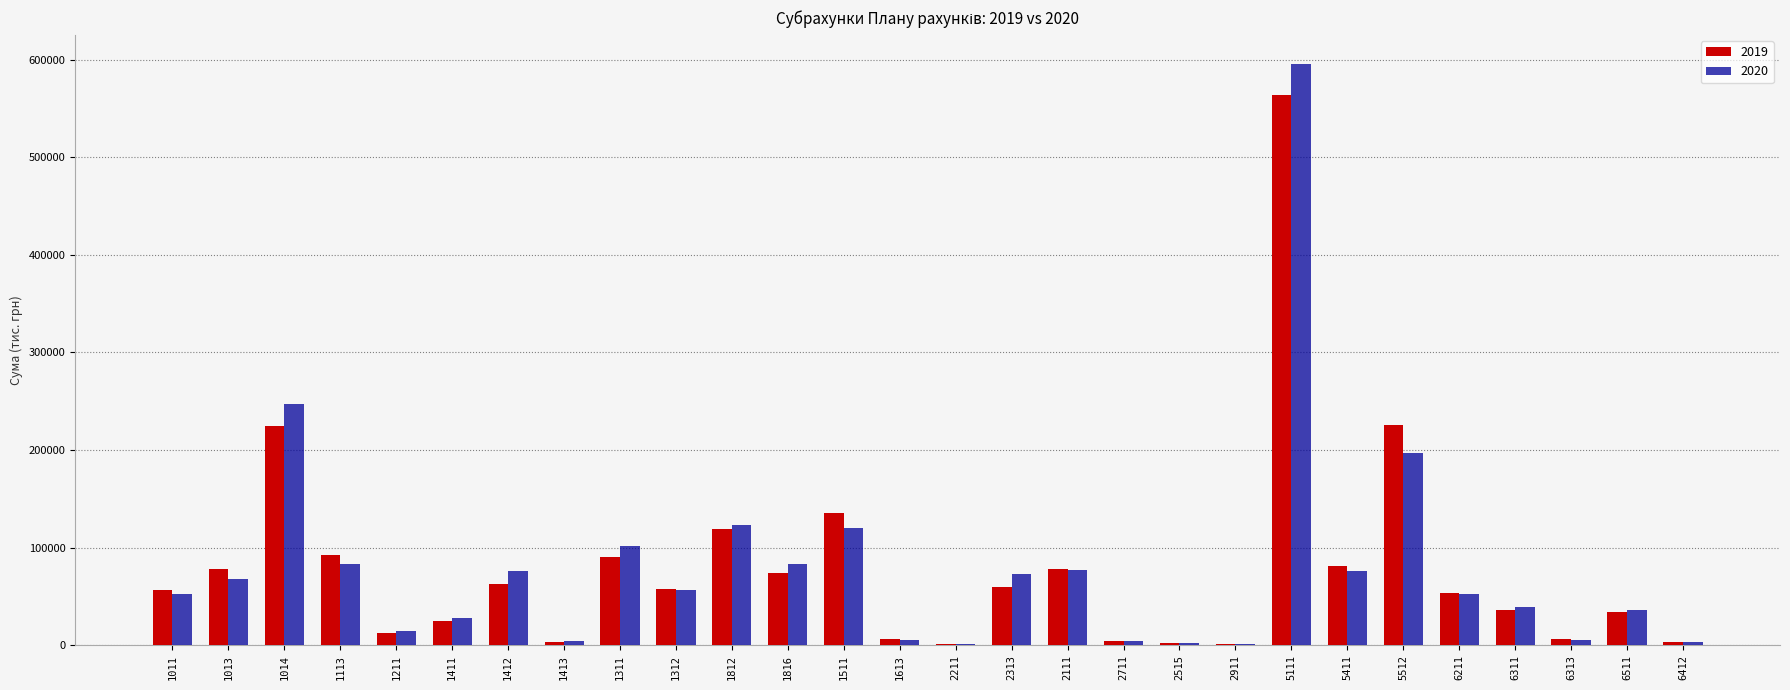

The value of 2020 at 1411 is 28263. True or false?

True